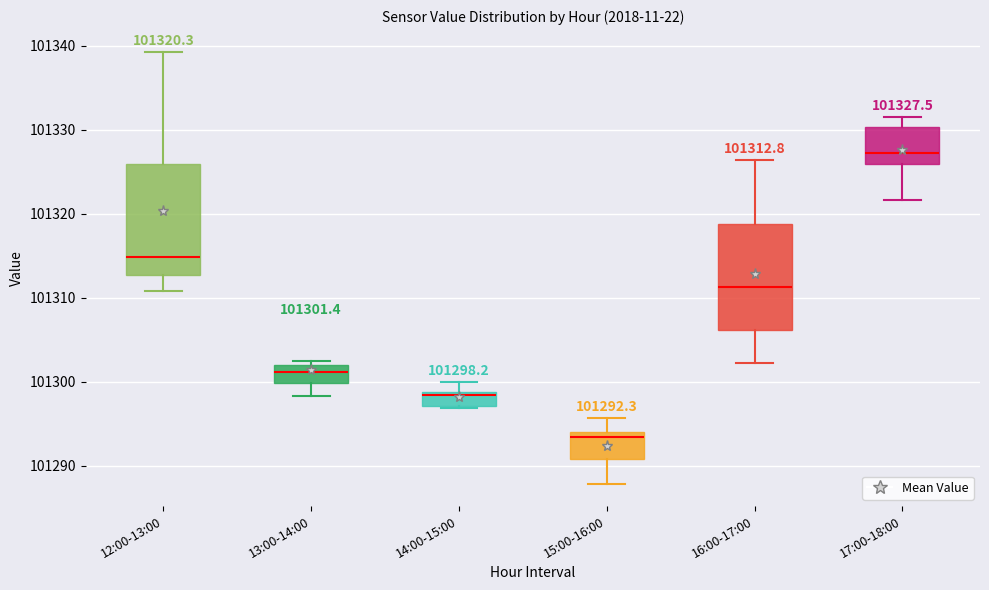

Which box's median line is the lowest?

15:00-16:00